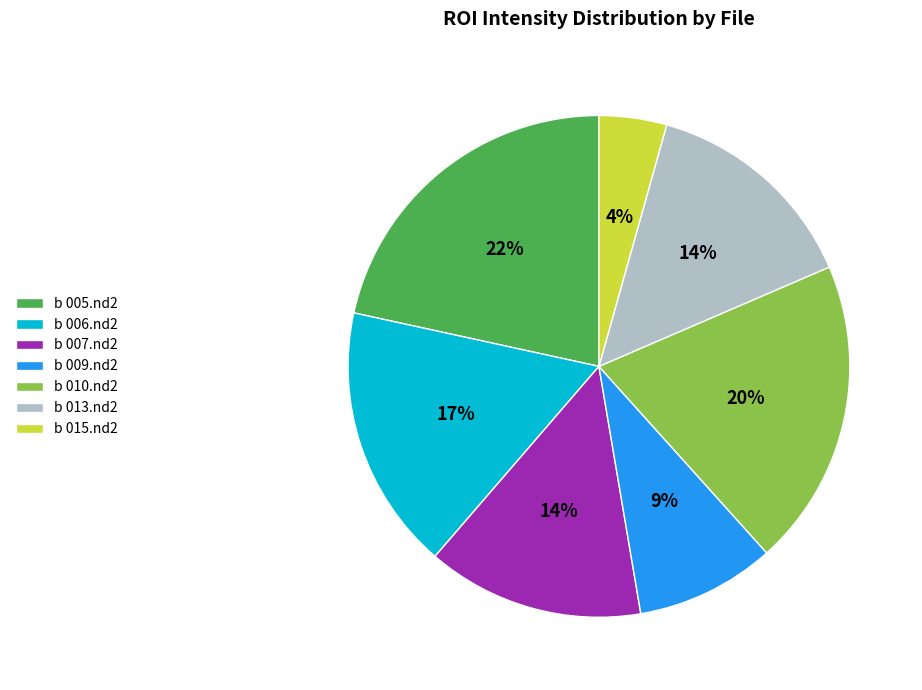

Is the sum of b 005.nd2 and b 010.nd2 greater than half?

No